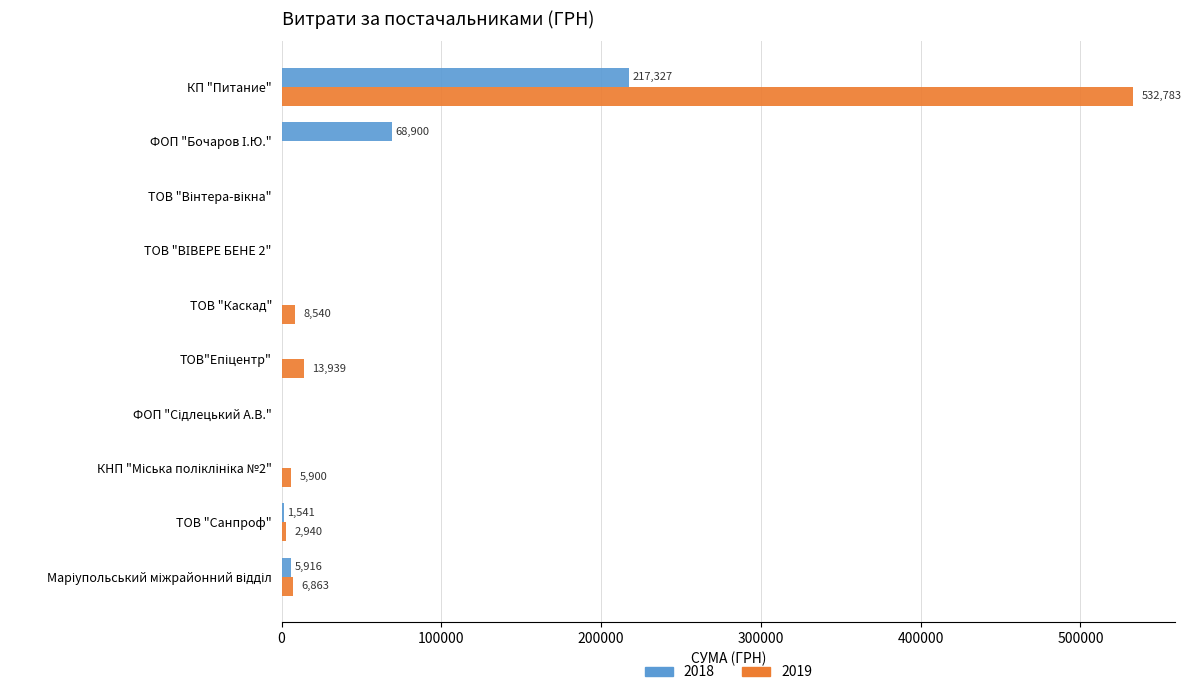

Read the 2019 value at ТОВ "Санпроф".

2939.9